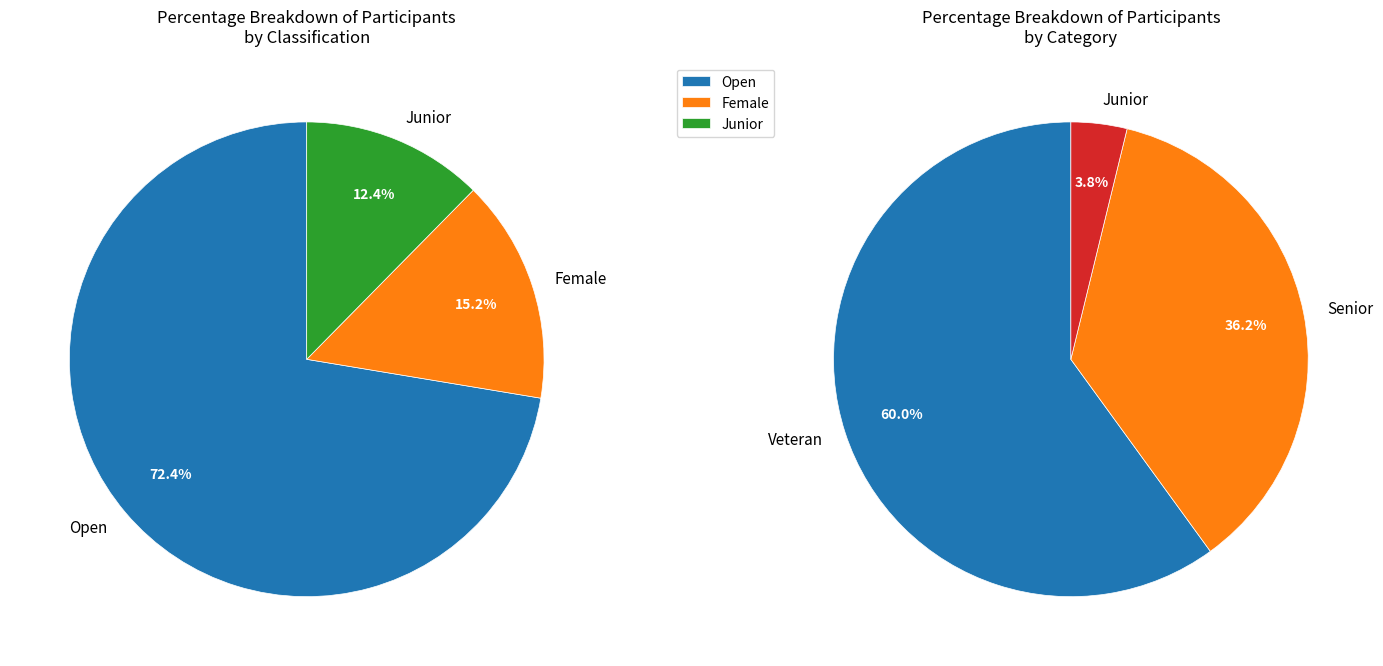

The Female slice represents 28% of the pie. True or false?

False